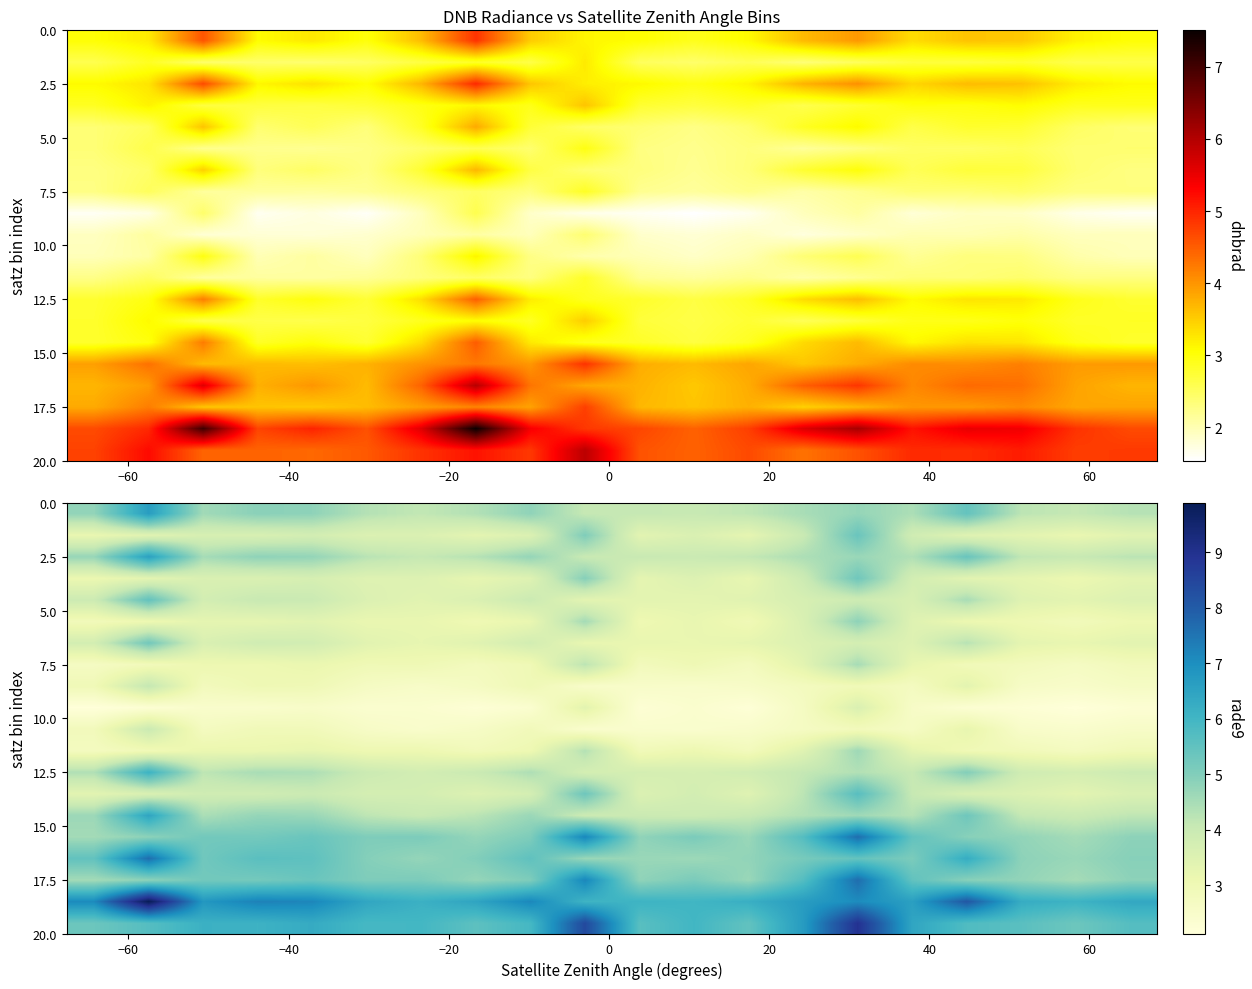

At how many categories does at least one series exceed 9?

1